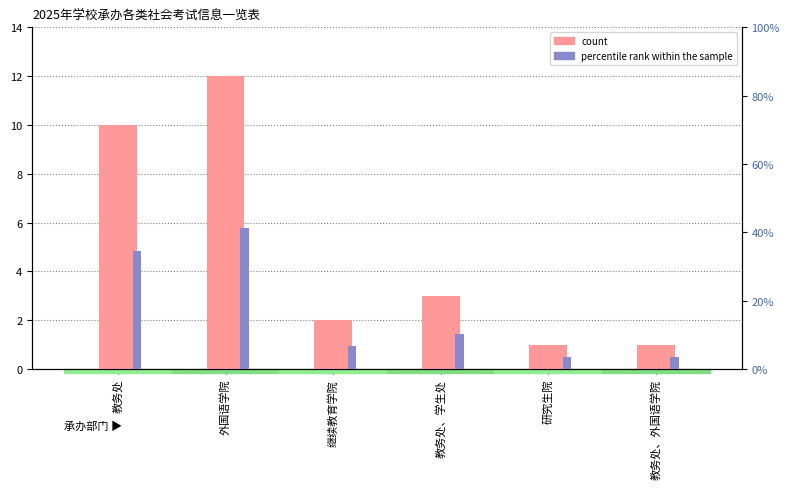

How many data points in count are less than 3?

3